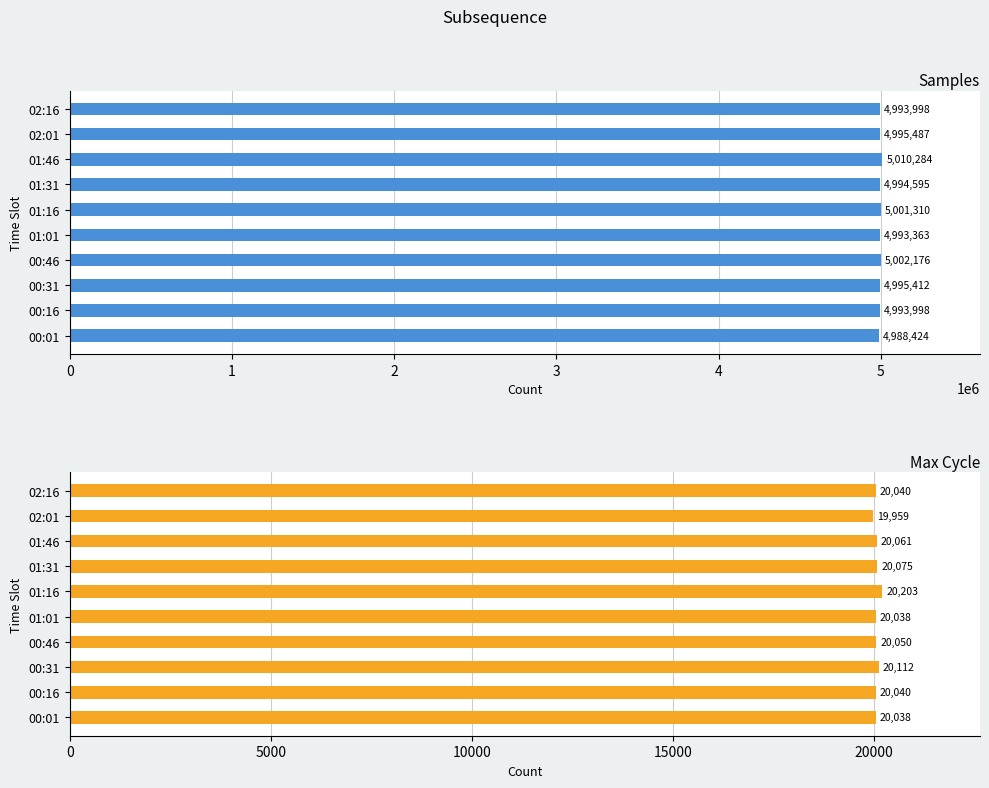

The value of Max_cycle at 01:46 is 20061. True or false?

True